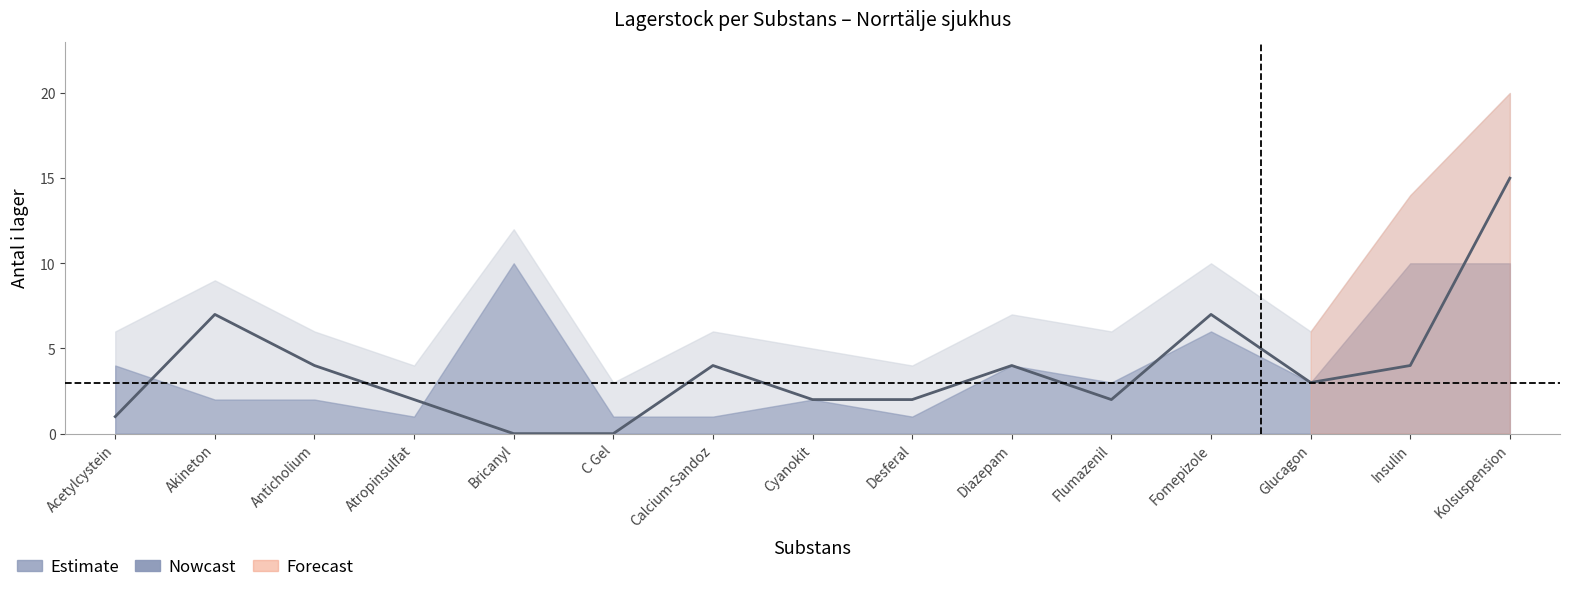

Is it true that Rekommenderat antal equals 4 at Bricanyl?

False